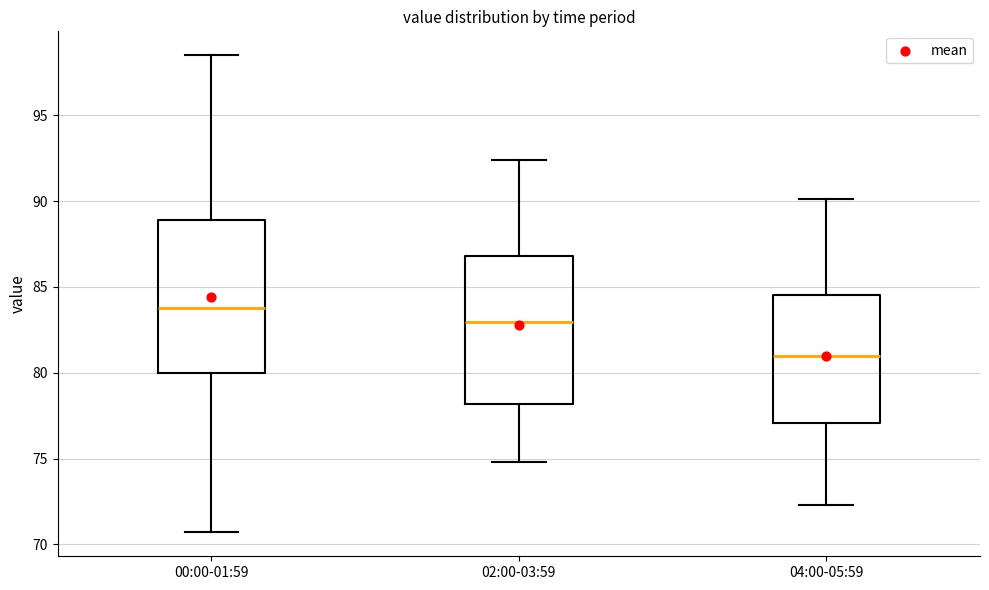

Which box has the lowest median line?

04:00-05:59